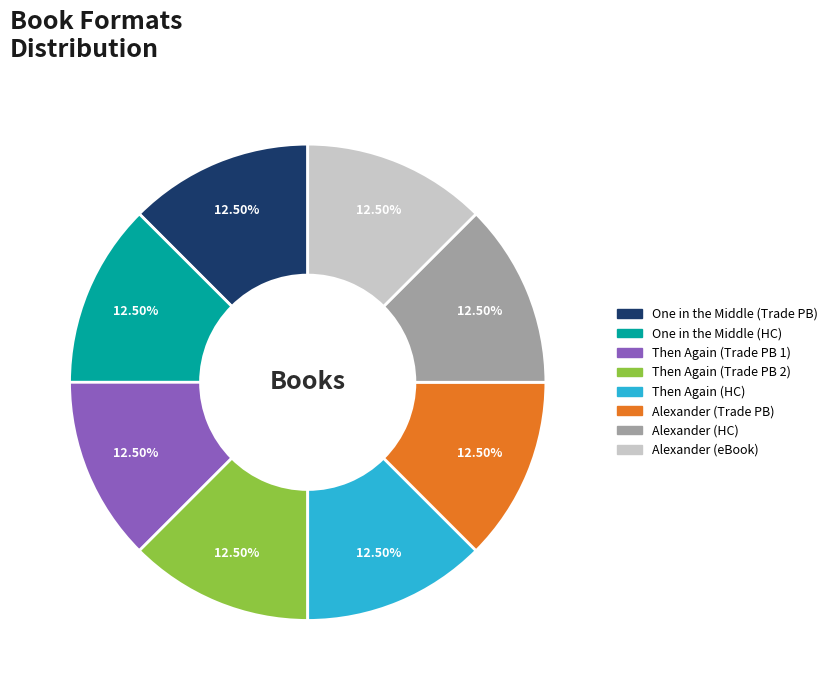

What is the ratio of the value at Then Again (Trade PB 2) to the value at Then Again (HC)?

1.0